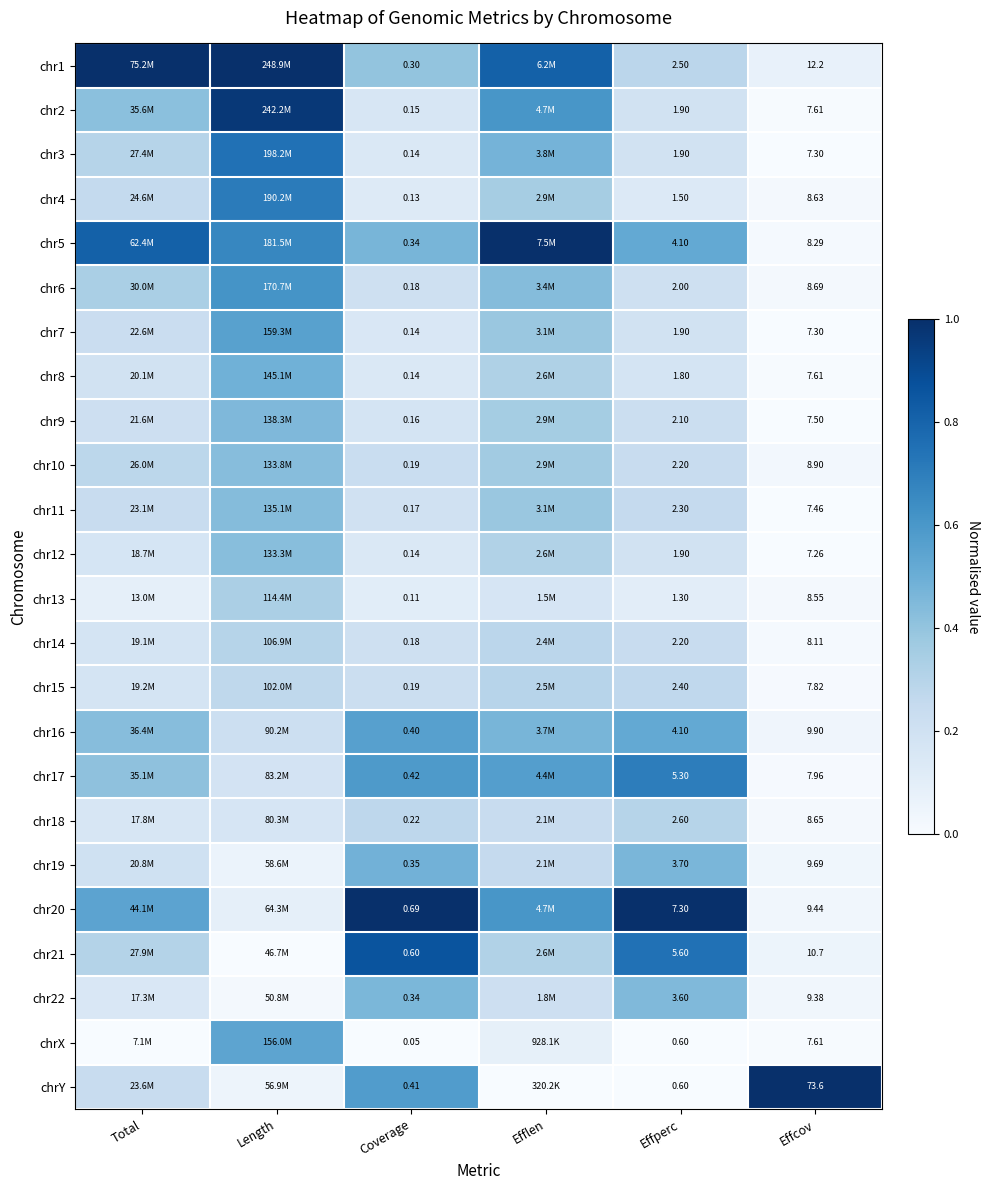

Rank the series at Effperc from highest to lowest value.

chr20, chr21, chr17, chr5, chr16, chr19, chr22, chr18, chr1, chr15, chr11, chr10, chr14, chr9, chr6, chr2, chr3, chr7, chr12, chr8, chr4, chr13, chrX, chrY